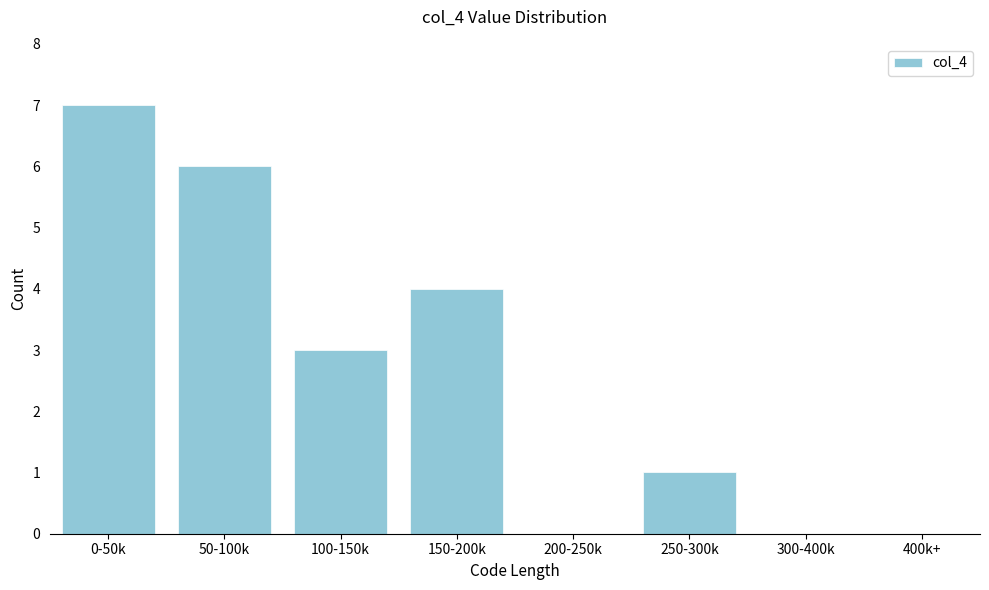

Reading left to right, what are all the values shown in this chart?

0-50k=7	50-100k=6	100-150k=3	150-200k=4	200-250k=0	250-300k=1	300-400k=0	400k+=0